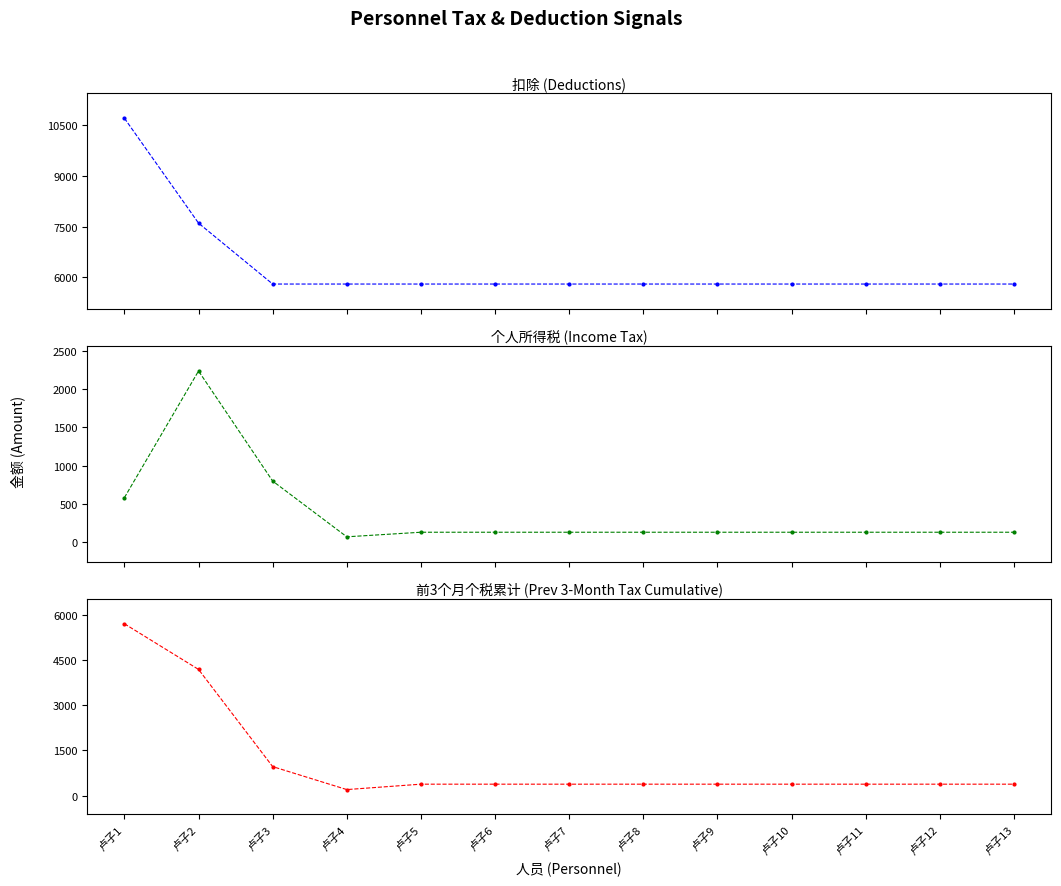

The 前3个月个税累计 series shows 648 at 卢子5. True or false?

False